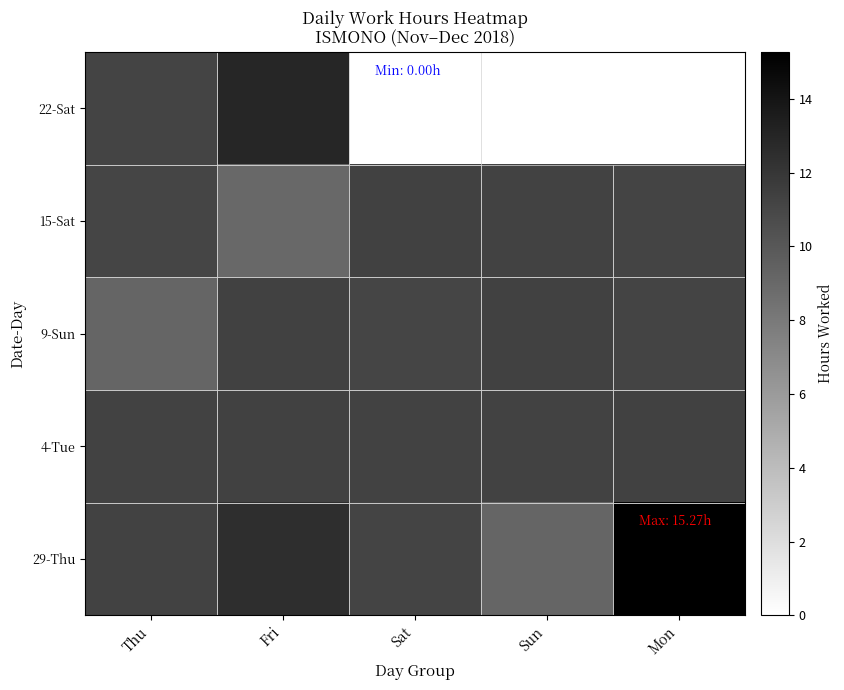

How many categories are shown in the chart?

5